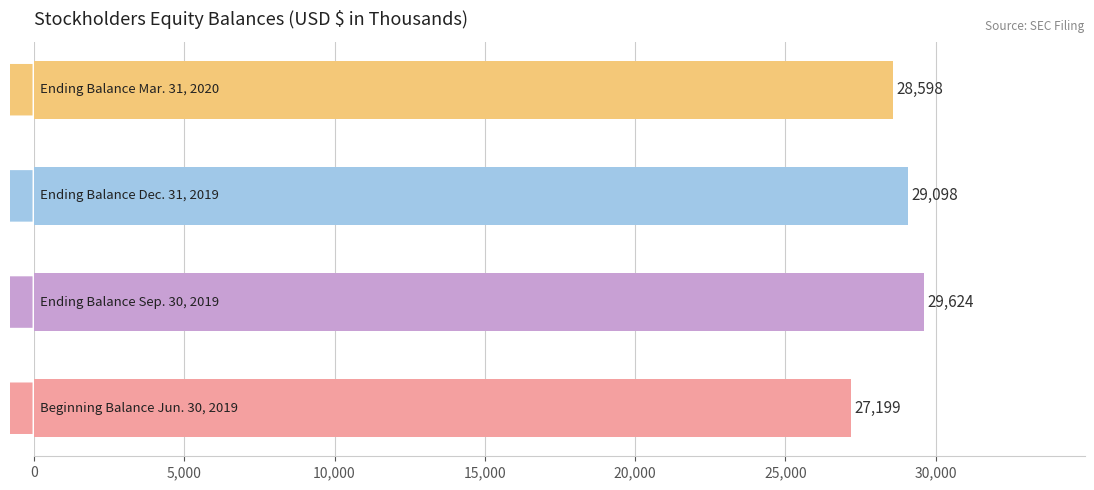

What is the difference between the maximum and second lowest values?

1026